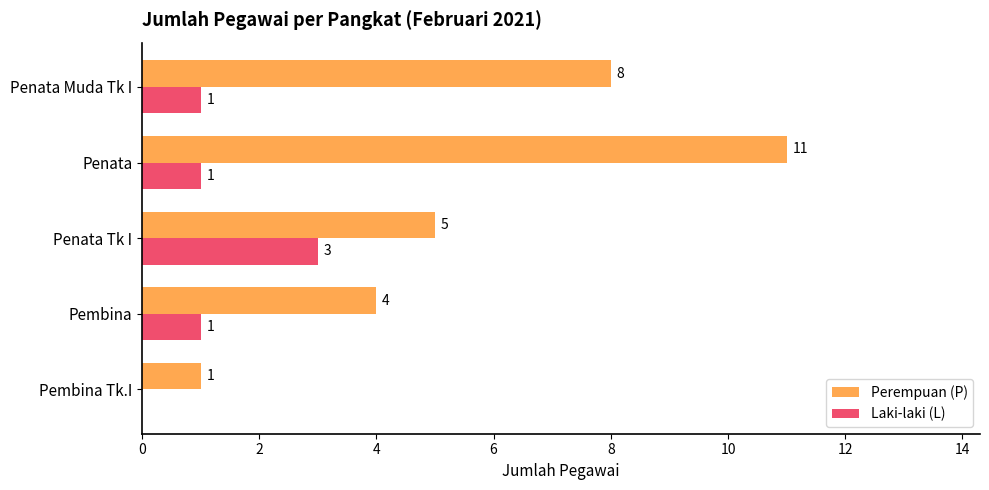

What are all the series names shown in the legend?

Perempuan (P), Laki-laki (L)